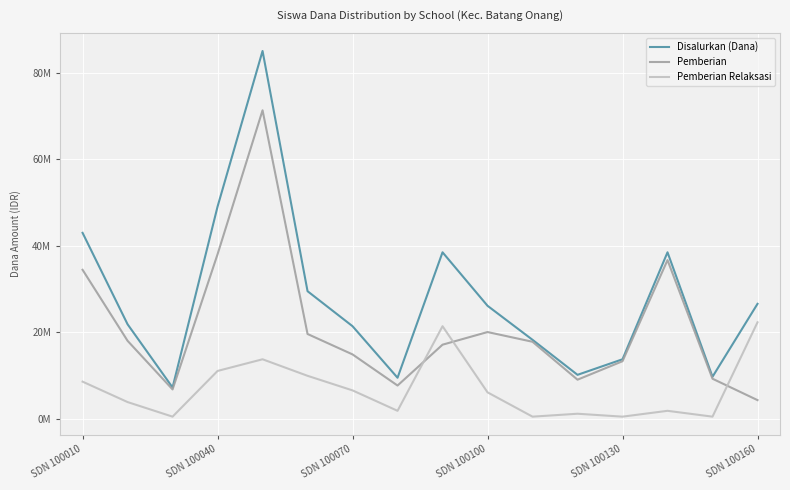

What are all the series names shown in the legend?

Disalurkan (Dana), Pemberian, Pemberian Relaksasi